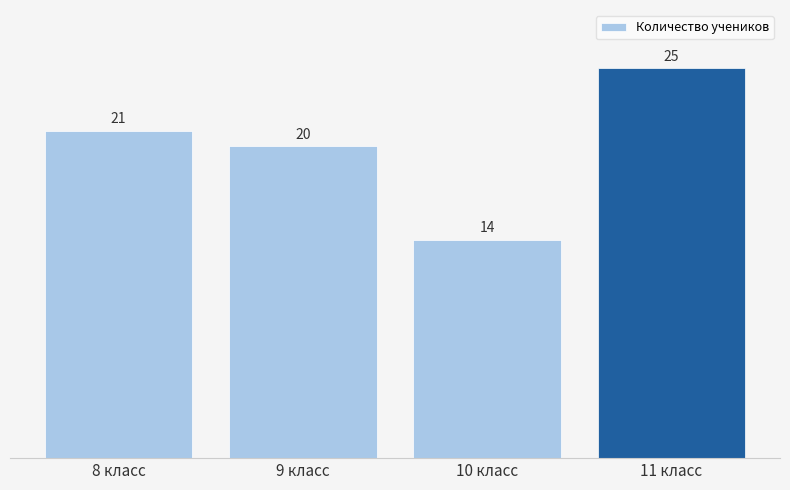

Which has a higher value, 11 класс or 9 класс?

11 класс